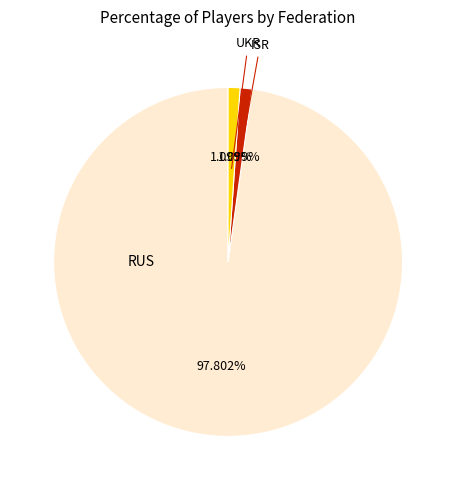

Does any single category account for the majority?

Yes